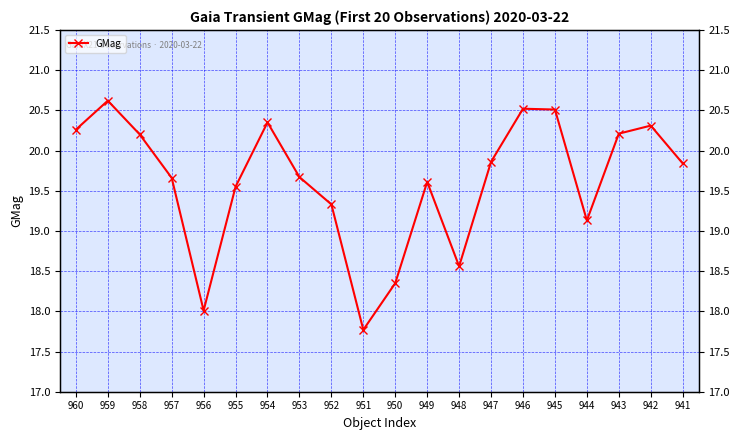

Approximately how many times larger is the value at 956 compared to 954?

0.9